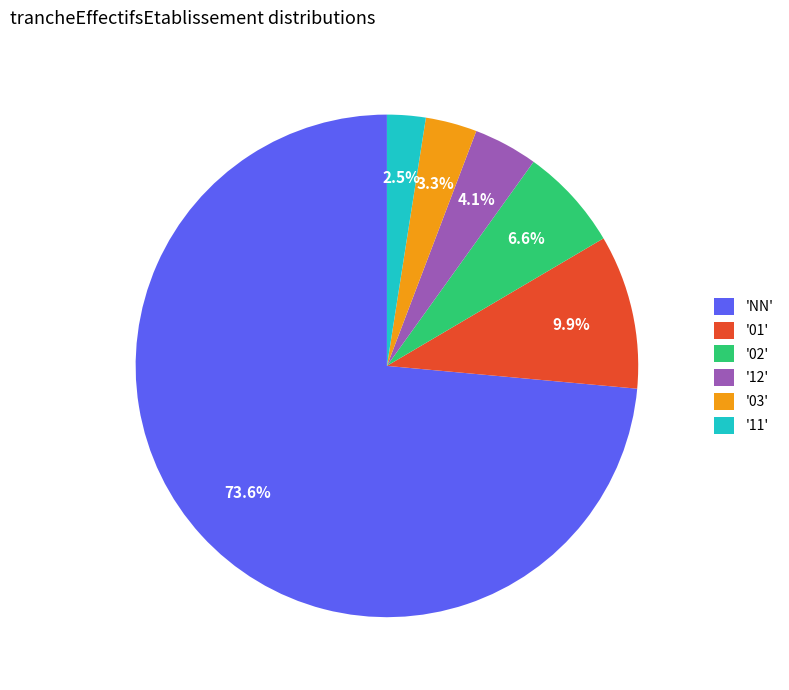

How many slices are in this pie chart?

6